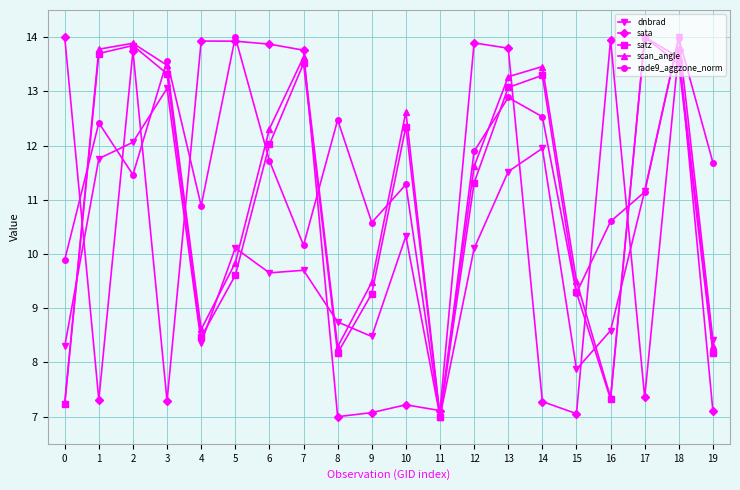

At how many categories does at least one series exceed 8?

19